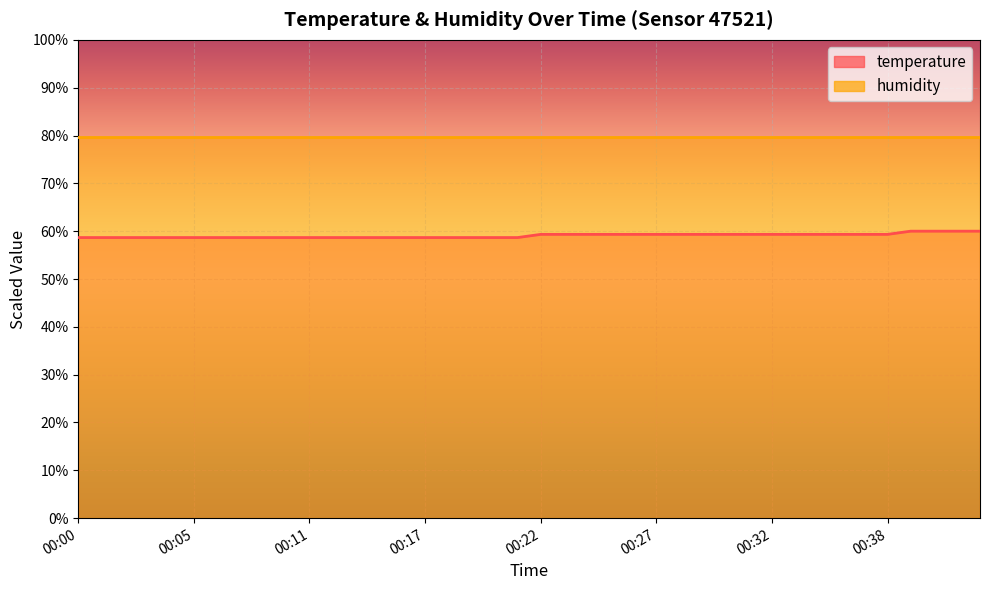

Reading left to right, transcribe all the data shown in this chart.

58.7	58.7	58.7	58.7	58.7	58.7	58.7	58.7	58.7	58.7	58.7	58.7	58.7	58.7	58.7	58.7	58.7	58.7	58.7	58.7	59.3	59.3	59.3	59.3	59.3	59.3	59.3	59.3	59.3	59.3	59.3	59.3	59.3	59.3	59.3	59.3	60.0	60.0	60.0	60.0